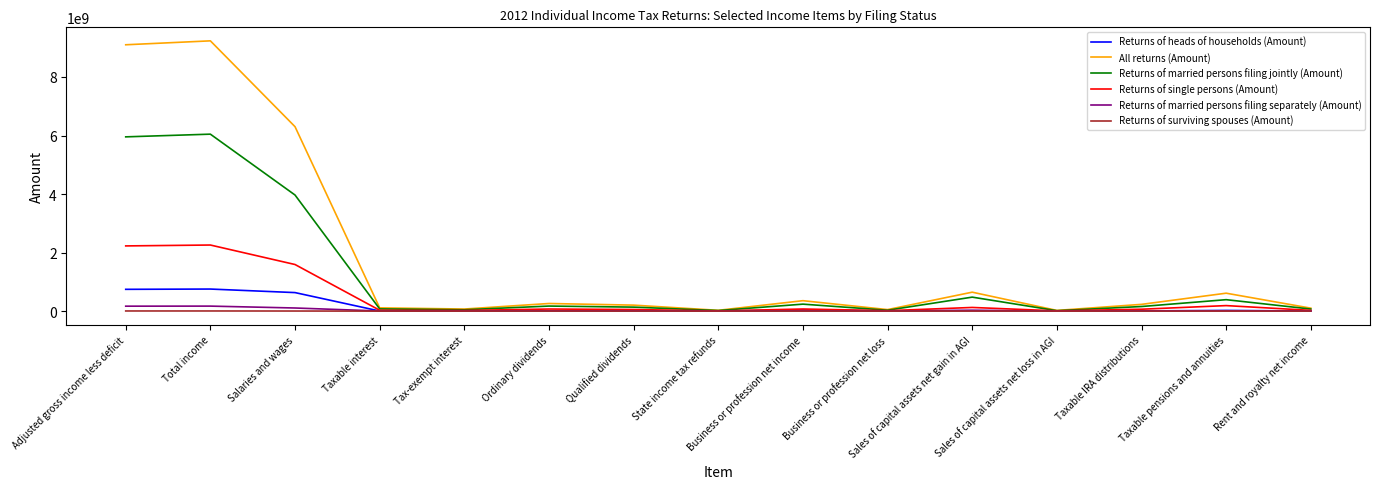

What is the maximum value for All returns (Amount)?

9234159288